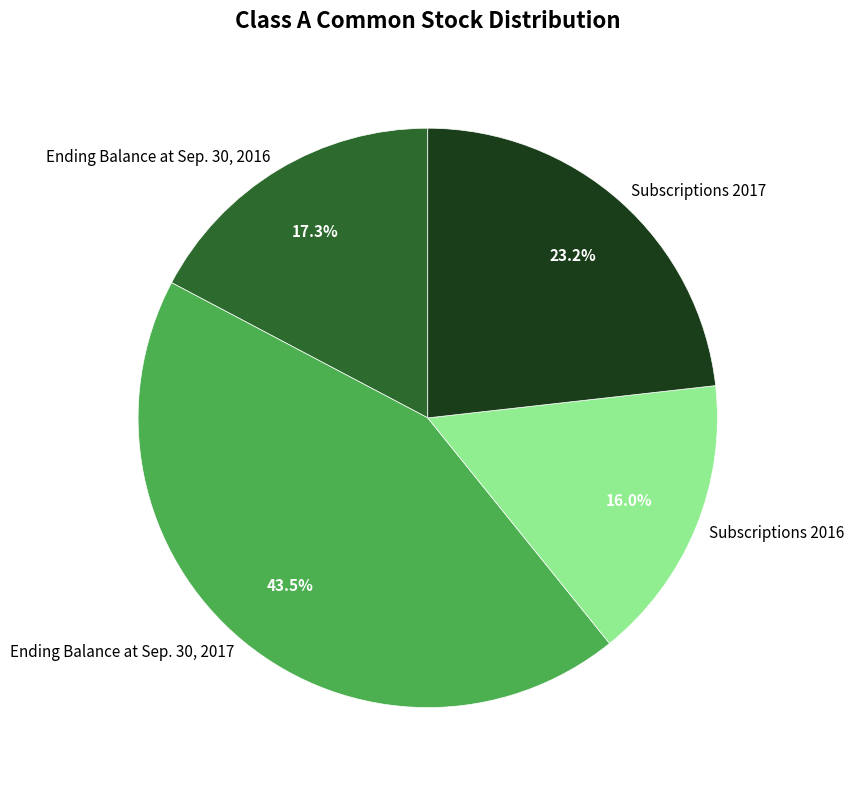

True or false: Ending Balance at Sep. 30, 2016 accounts for 17% of the total.

True